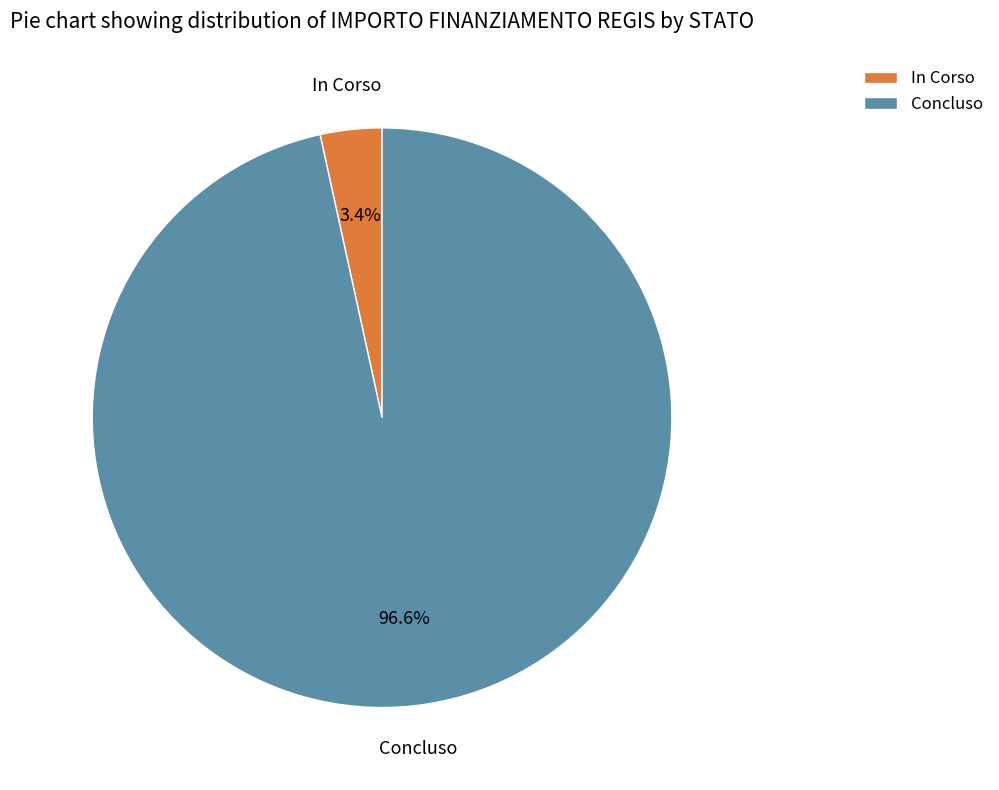

Which category accounts for the majority?

Concluso